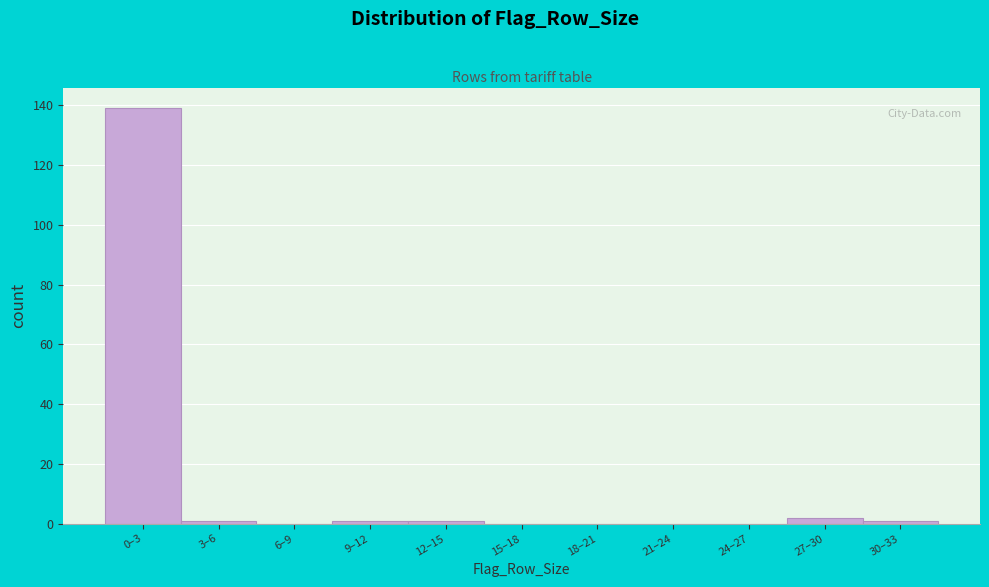

Reading left to right, extract all data points from this chart.

0–3=139	3–6=1	6–9=0	9–12=1	12–15=1	15–18=0	18–21=0	21–24=0	24–27=0	27–30=2	30–33=1